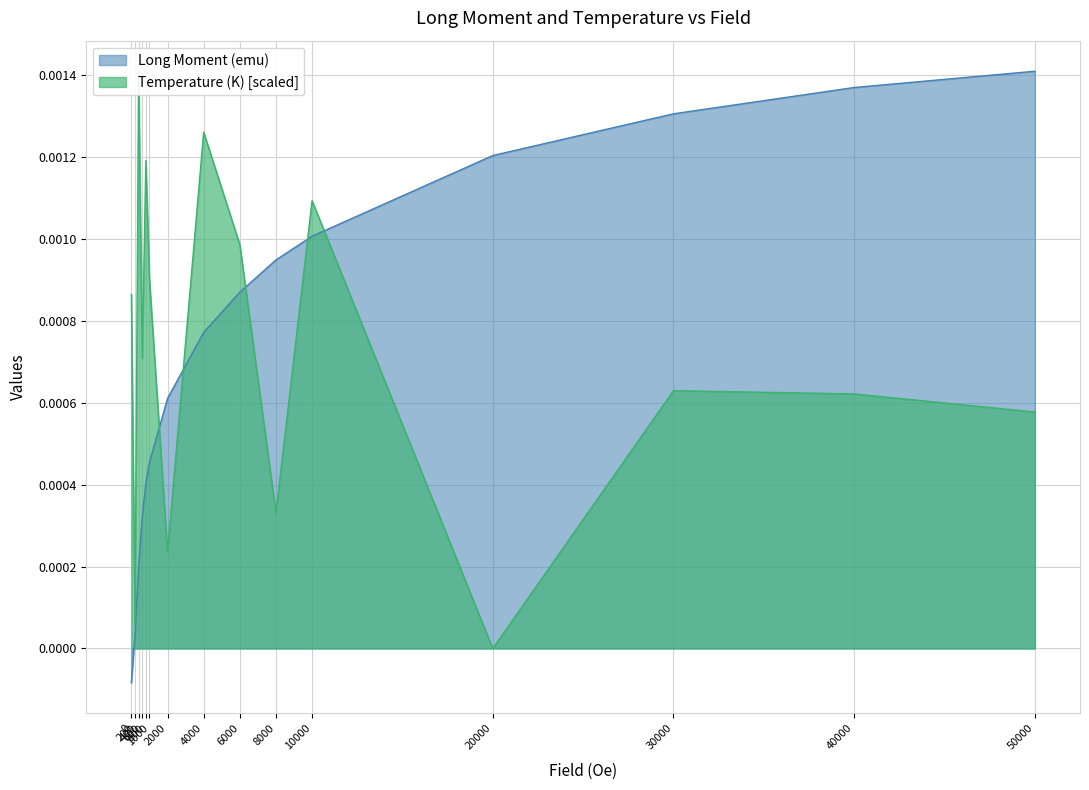

List the series in order of their peak value, lowest first.

Long Moment (emu), Temperature (K)